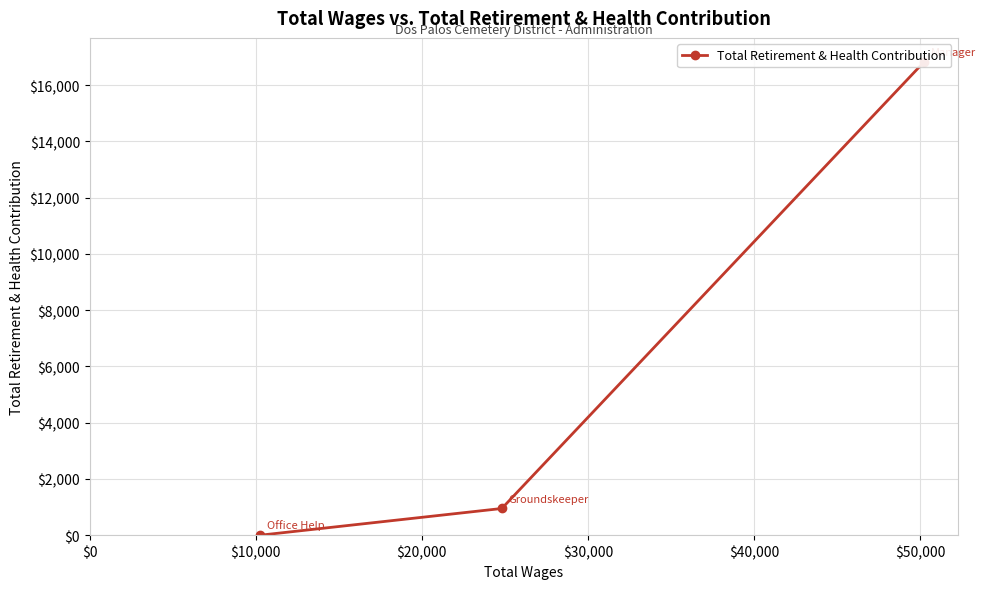

Is this an area chart (filled region under the line)?

No